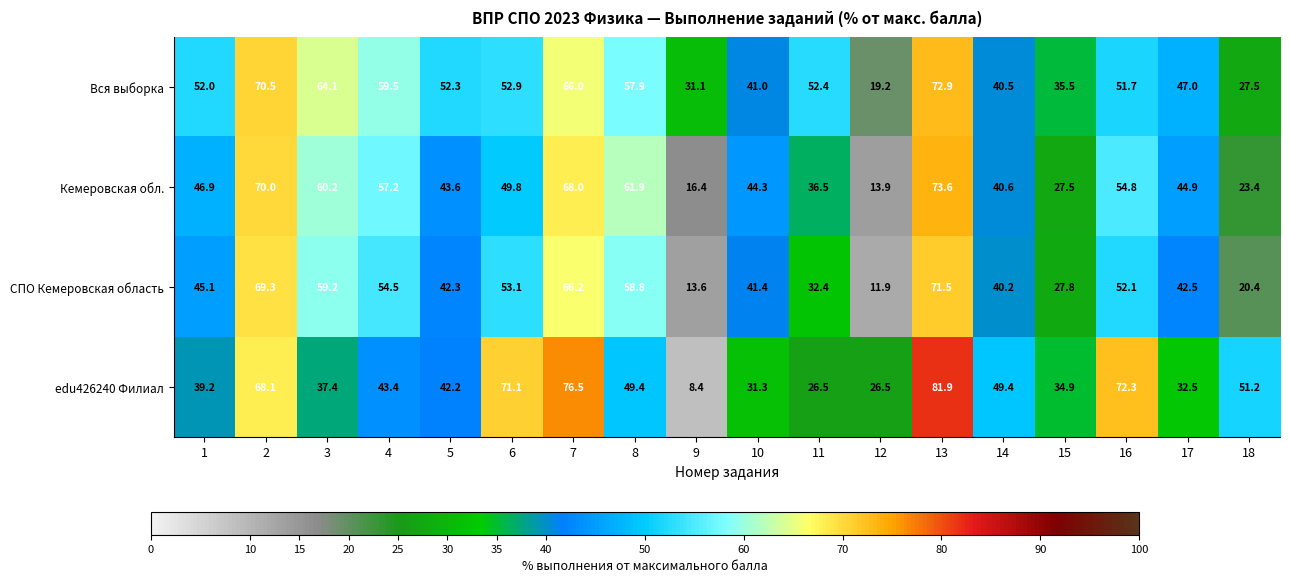

At which label is СПО Кемеровская область closest to 41?

10